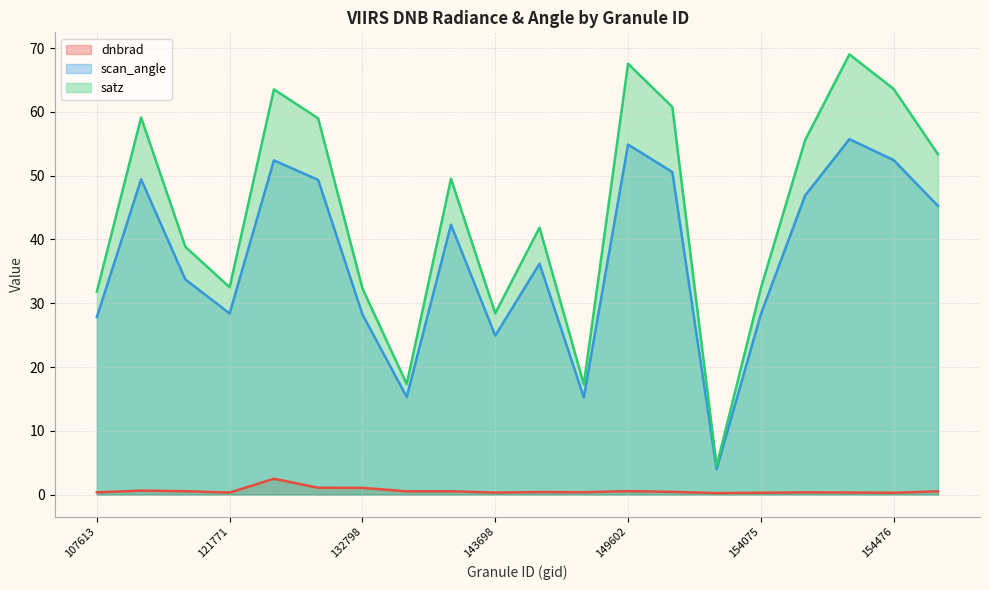

At which category is the sum across all series the highest?

154463